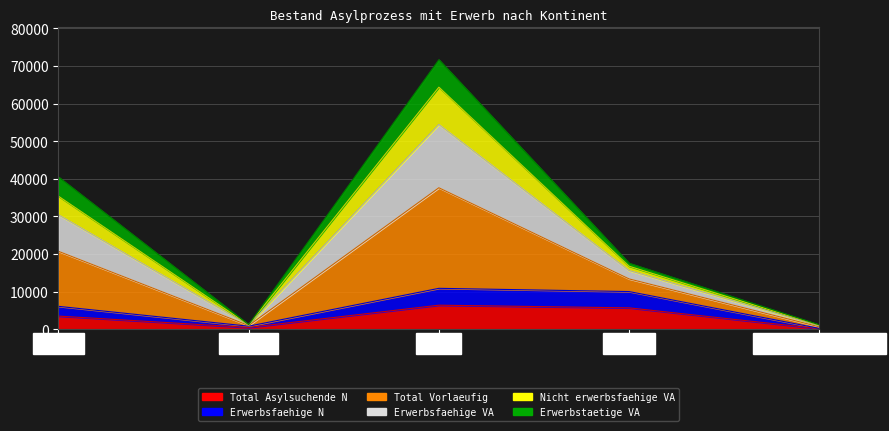

At which category is the sum across all series the highest?

Asien